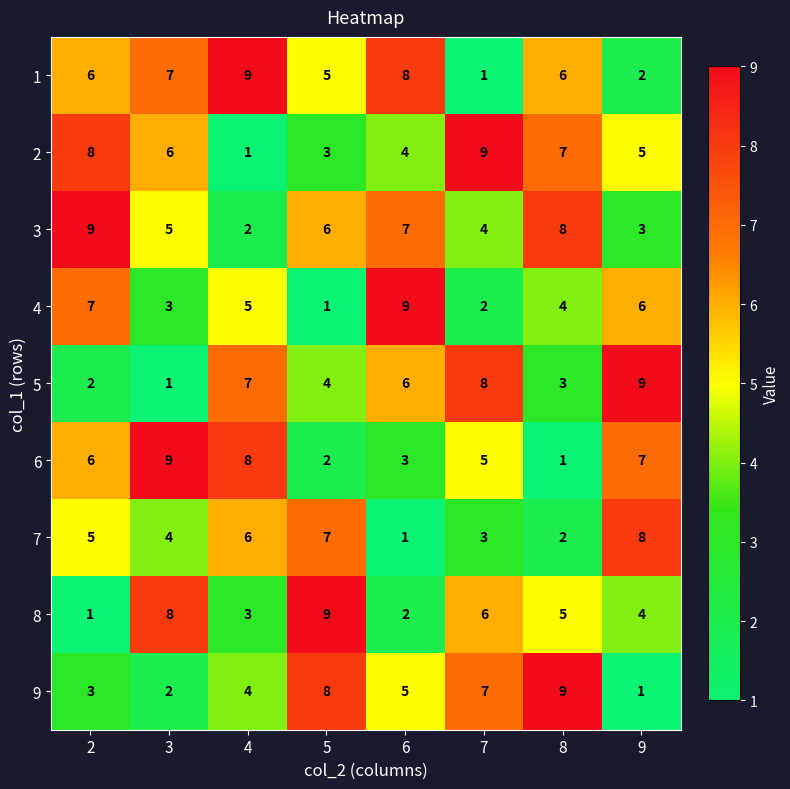

What is the greatest value displayed?

9